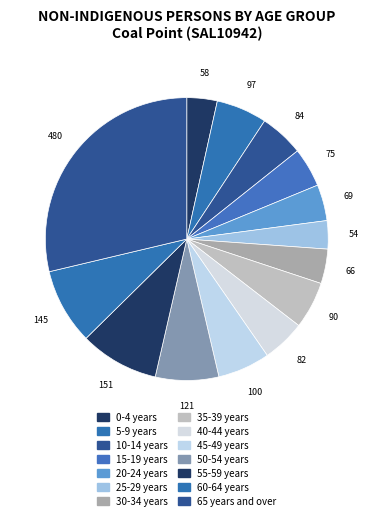

What is the change in value from 0-4 years to 15-19 years?

+17